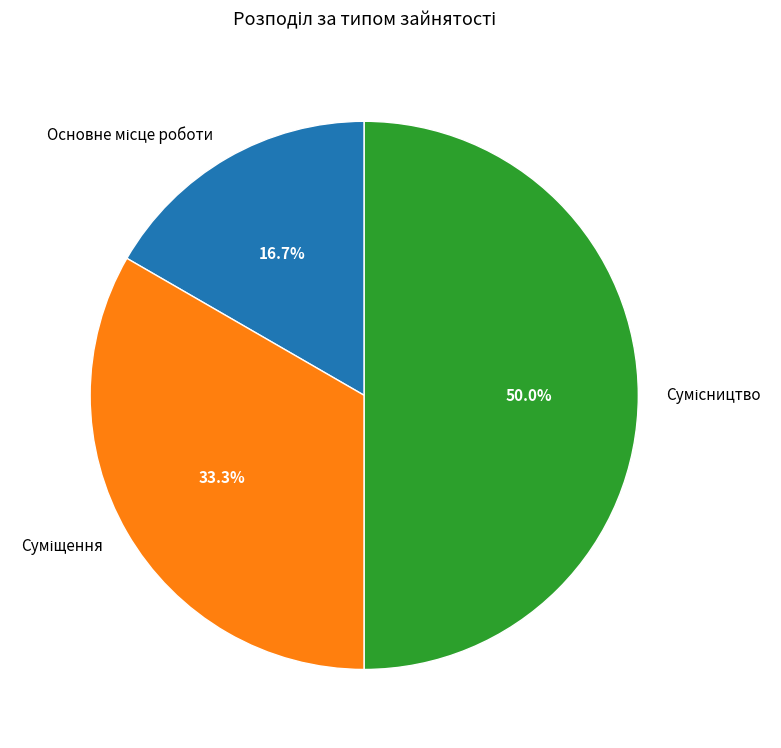

The Сумісництво slice represents 64% of the pie. True or false?

False